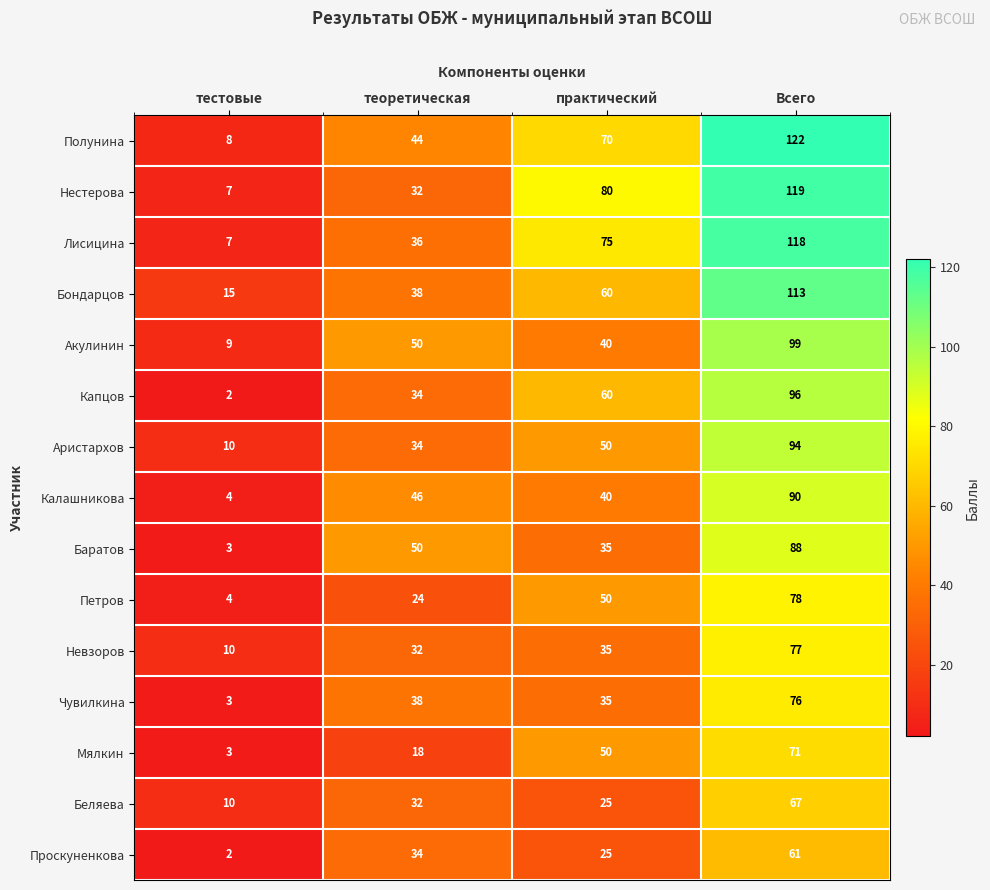

At which label does Нестерова reach its minimum?

тестовые